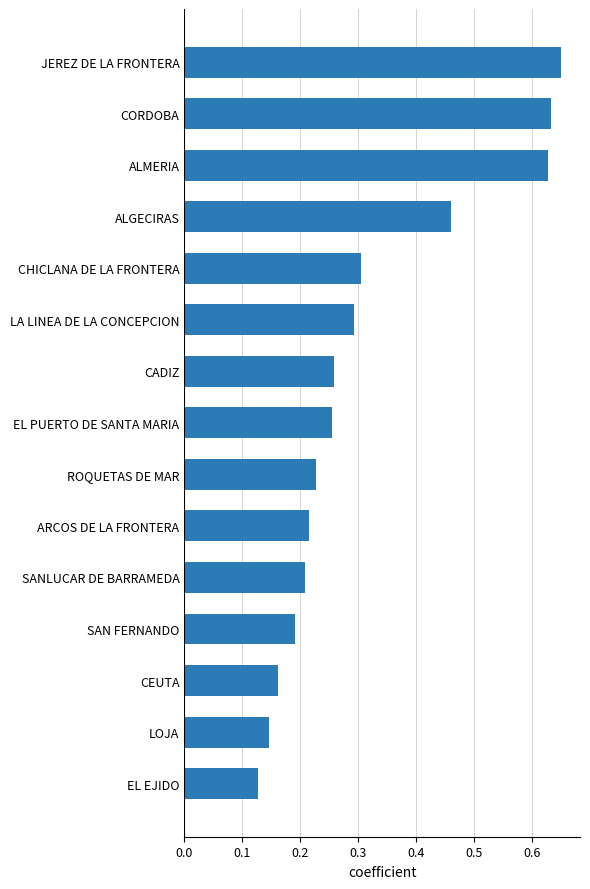

Where is the data nearest to the value 0?

EL EJIDO